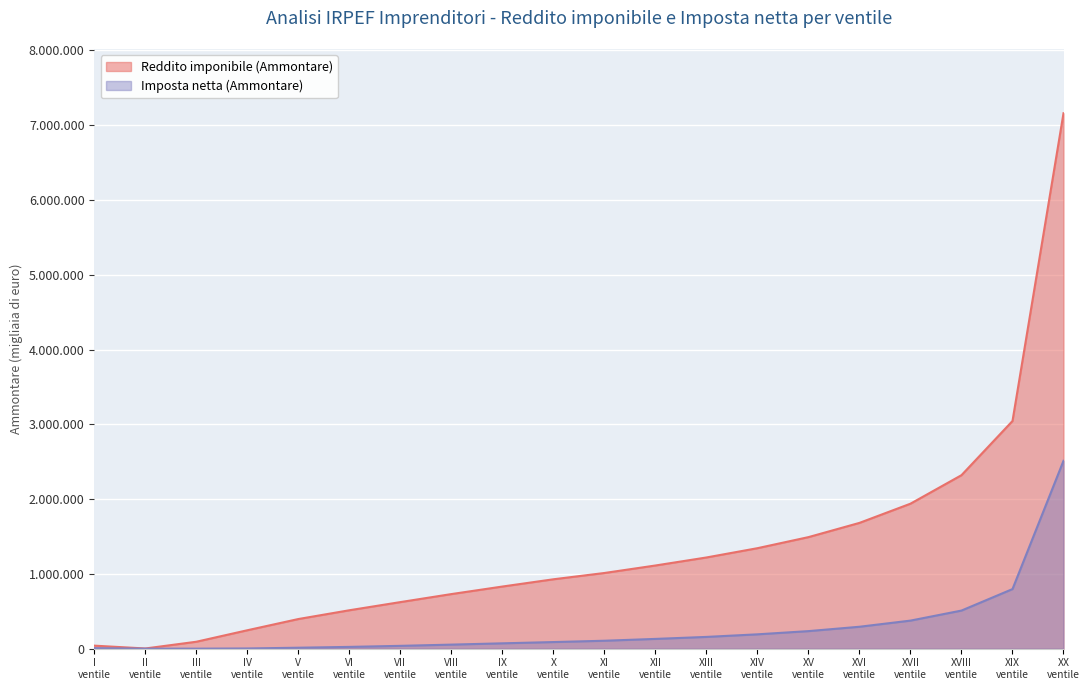

What is the label of the 10th point from the left?

X ventile